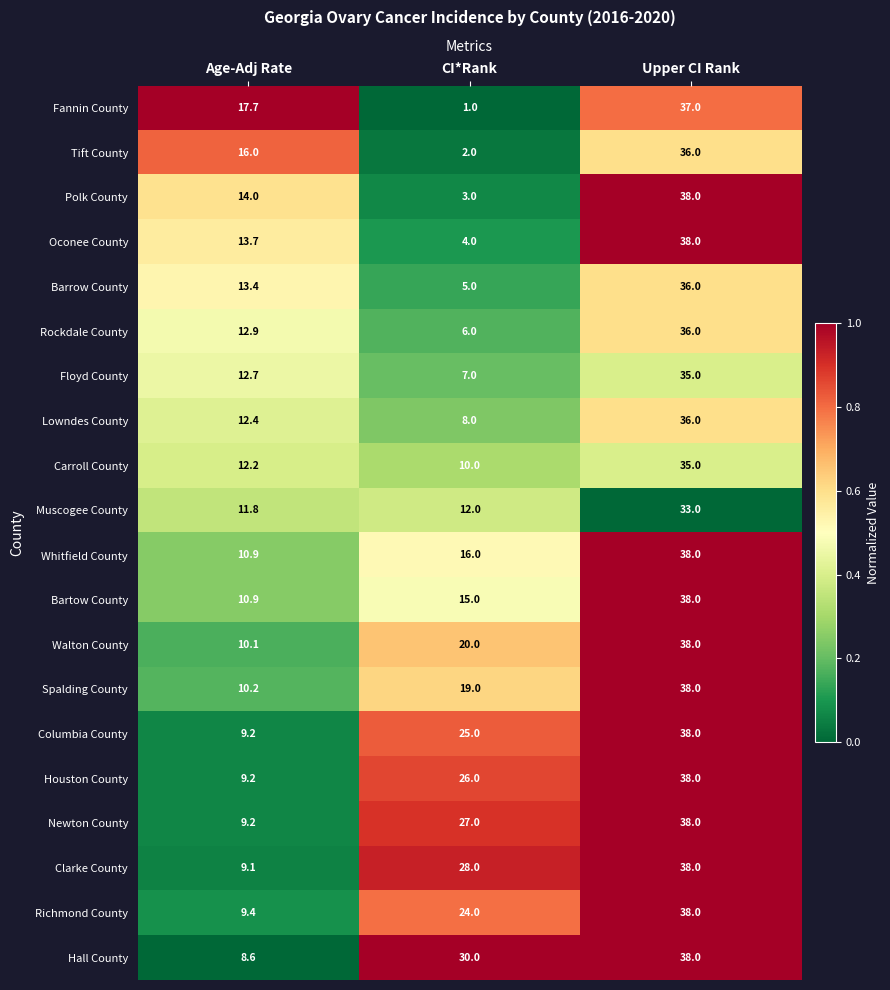

At which label does Houston County reach its minimum?

Age-Adj Rate